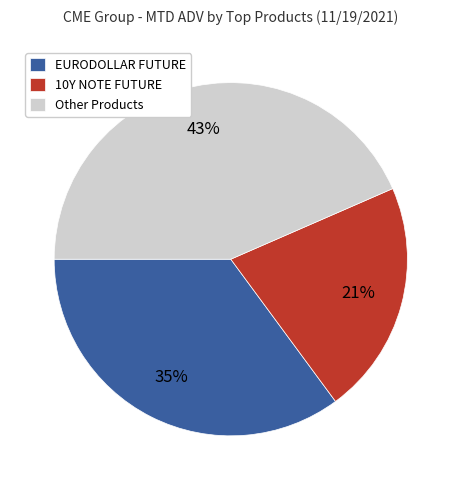

Is there a majority slice in this chart?

No